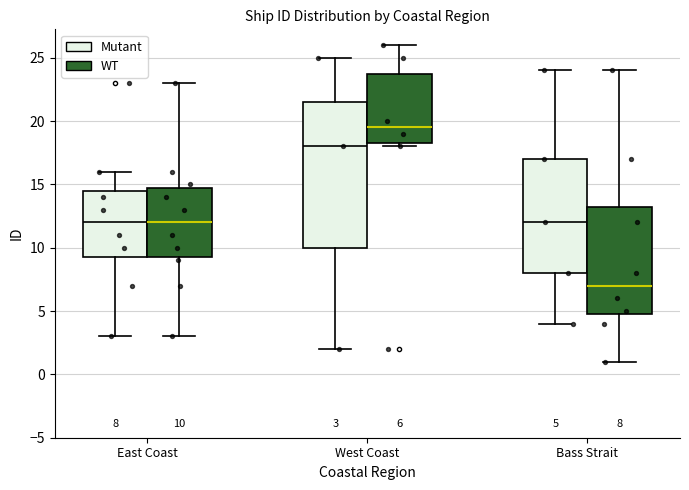

Which box has the highest median line?

West Coast (WT)